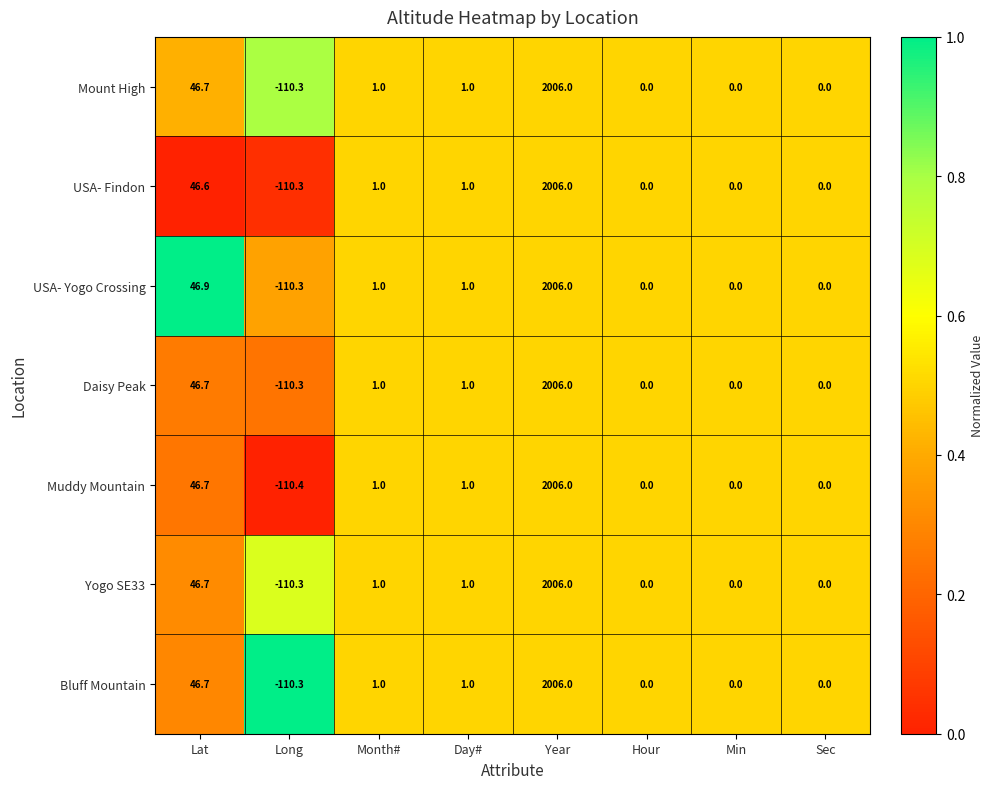

Is it true that Muddy Mountain equals 0.0 at Hour?

True